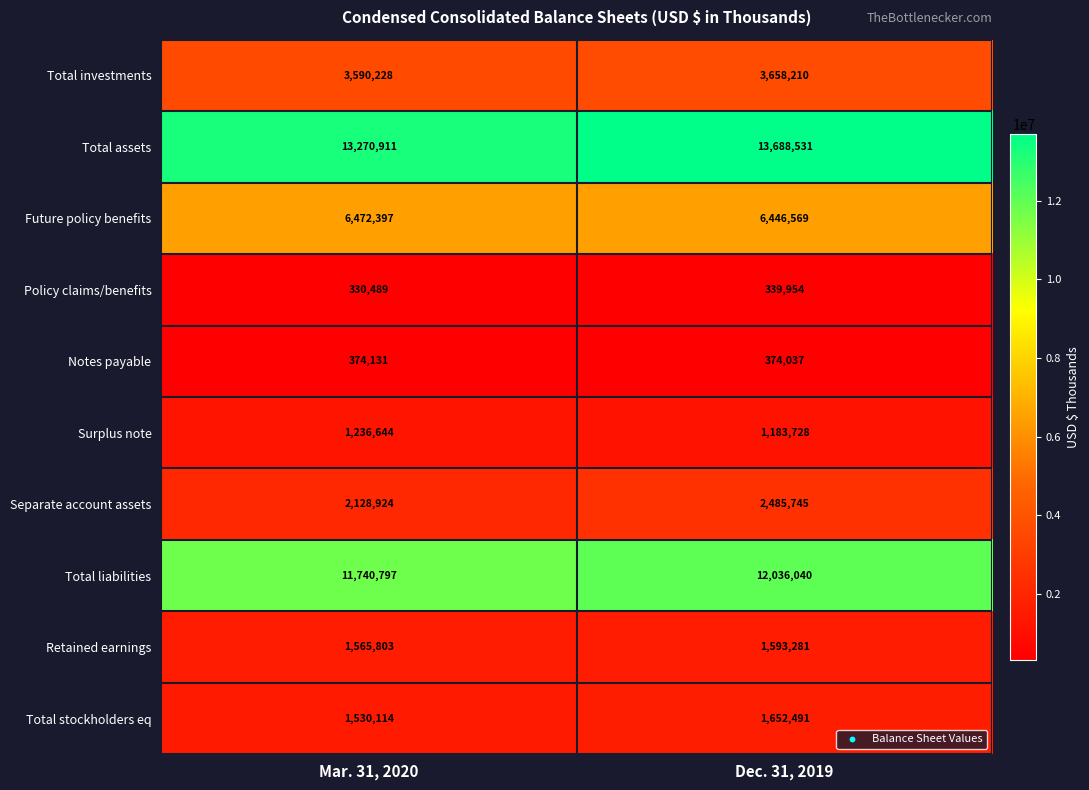

What is the sum of the Policy claims/benefits values at Dec. 31, 2019 and Mar. 31, 2020?

670443